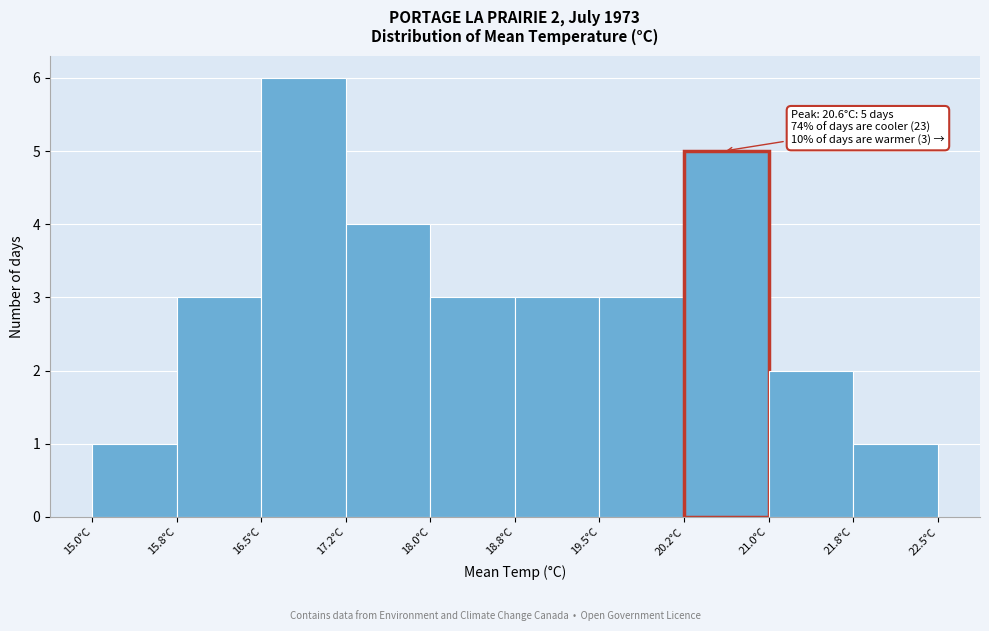

Over which range of the x-axis is the bar tallest?

16.50 to 17.25